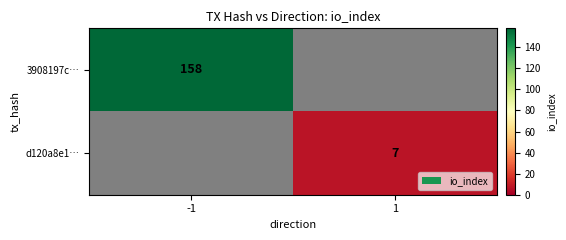

Is it true that d120a8e1… equals 7 at 1?

True